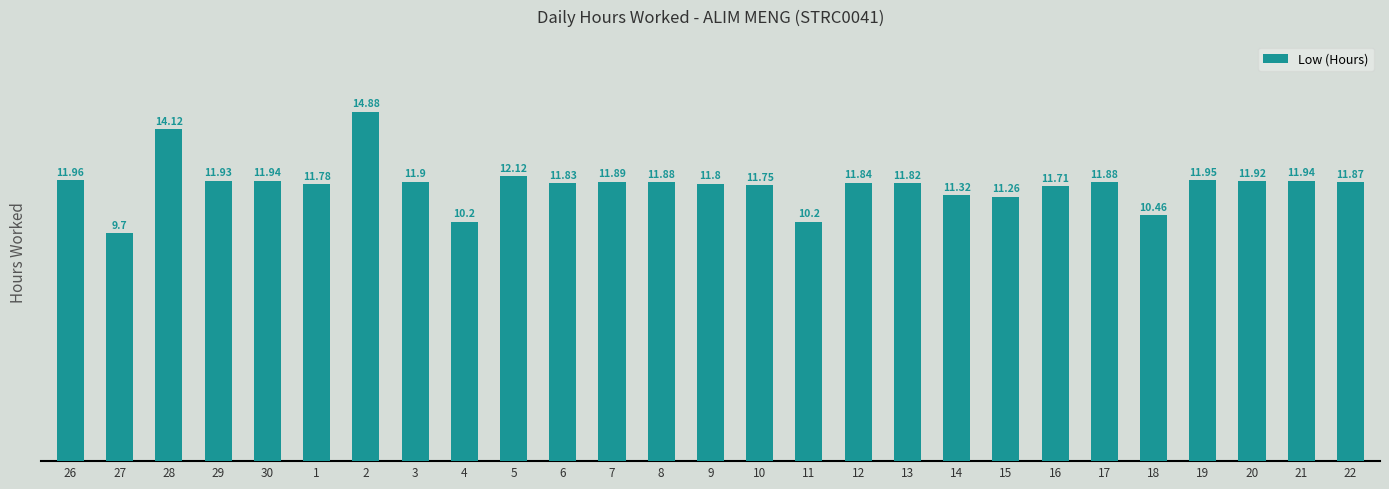

What is the difference between the maximum and minimum values?

5.2